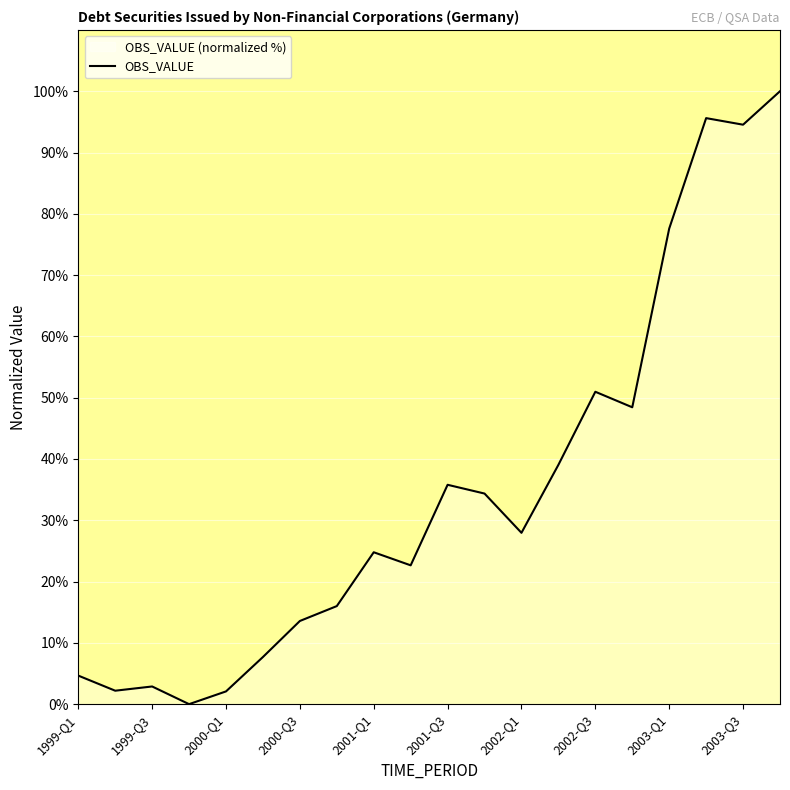

Is it true that the value at 2001-Q1 is 24.8?

True